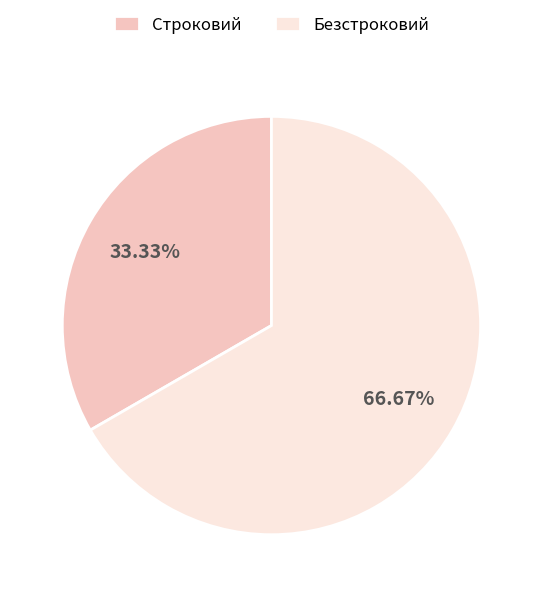

What is the ratio of the value at Безстроковий to the value at Строковий?

2.0